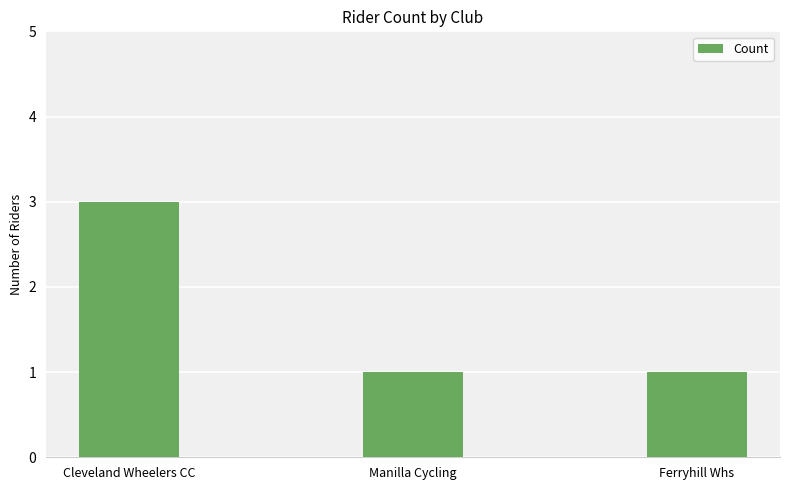

What is the sum of the values at Cleveland Wheelers CC and Manilla Cycling?

4